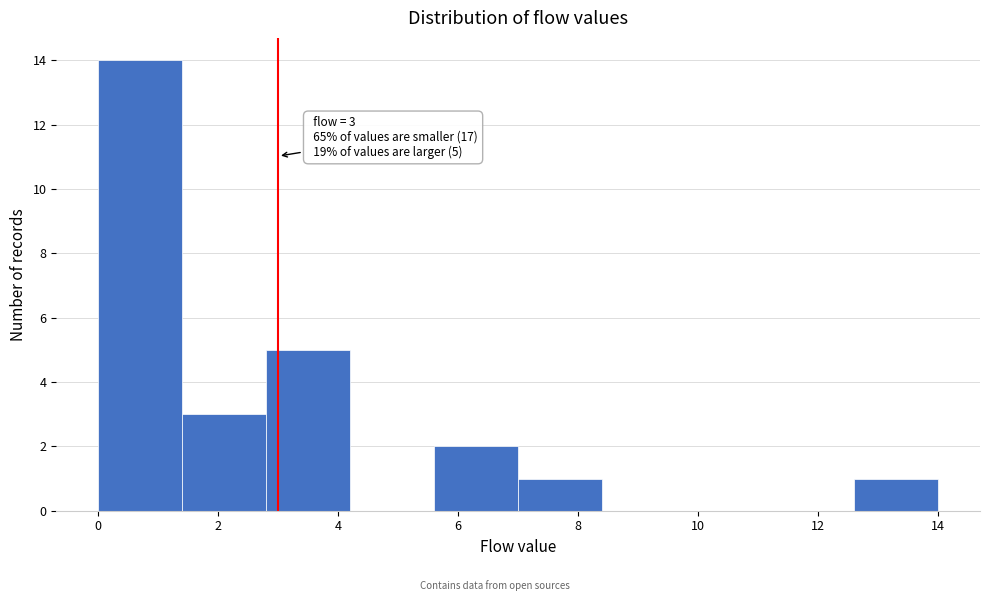

Over which range of the x-axis is the bar tallest?

0.0 to 1.4